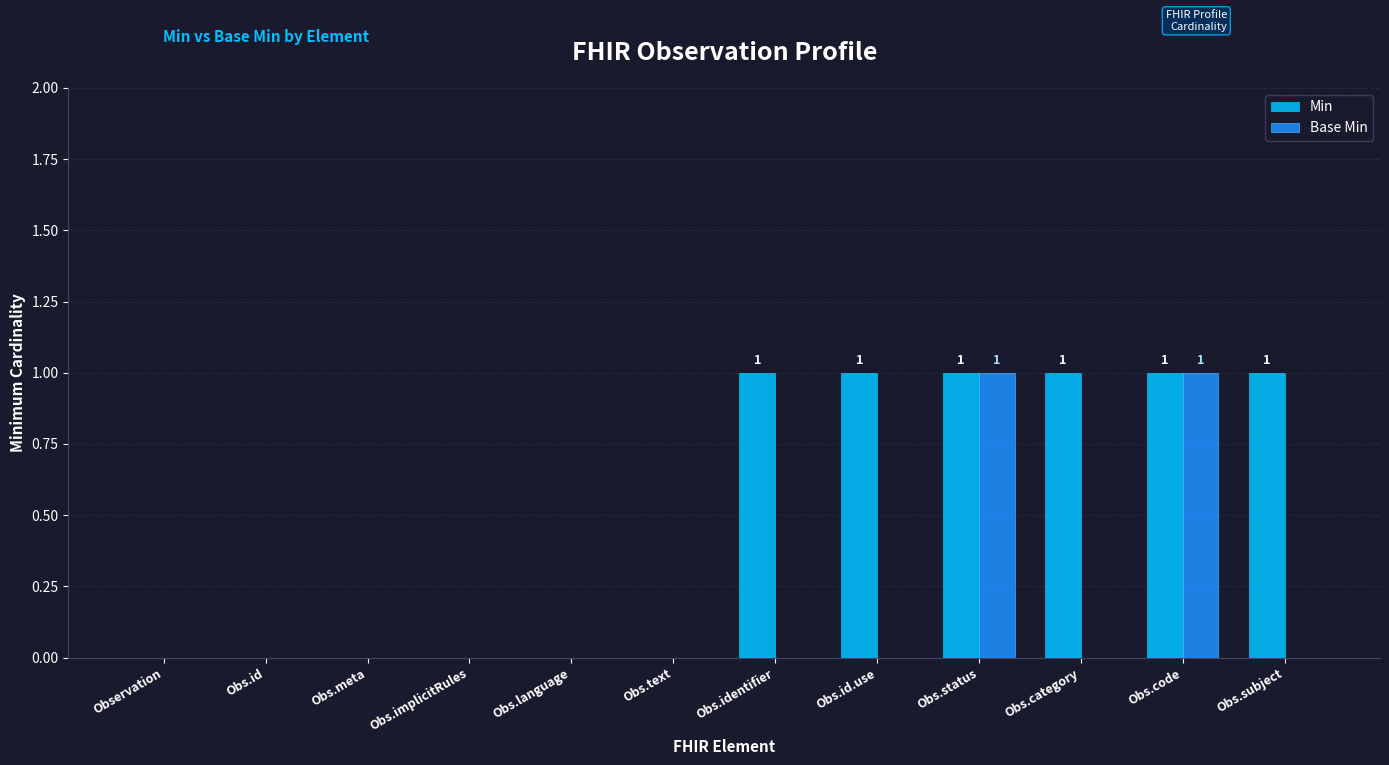

Reading left to right, list all the values displayed in this chart.

Min: 0	0	0	0	0	0	1	1	1	1	1	1
Base Min: 0	0	0	0	0	0	0	0	1	0	1	0